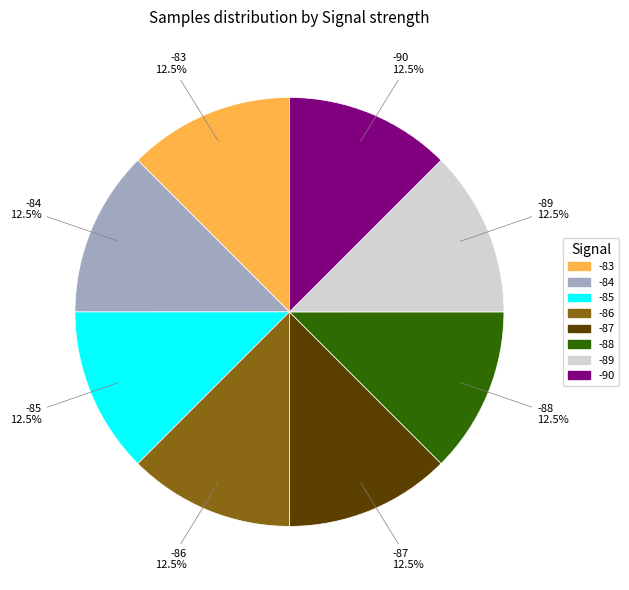

True or false: -83 accounts for 5% of the total.

False